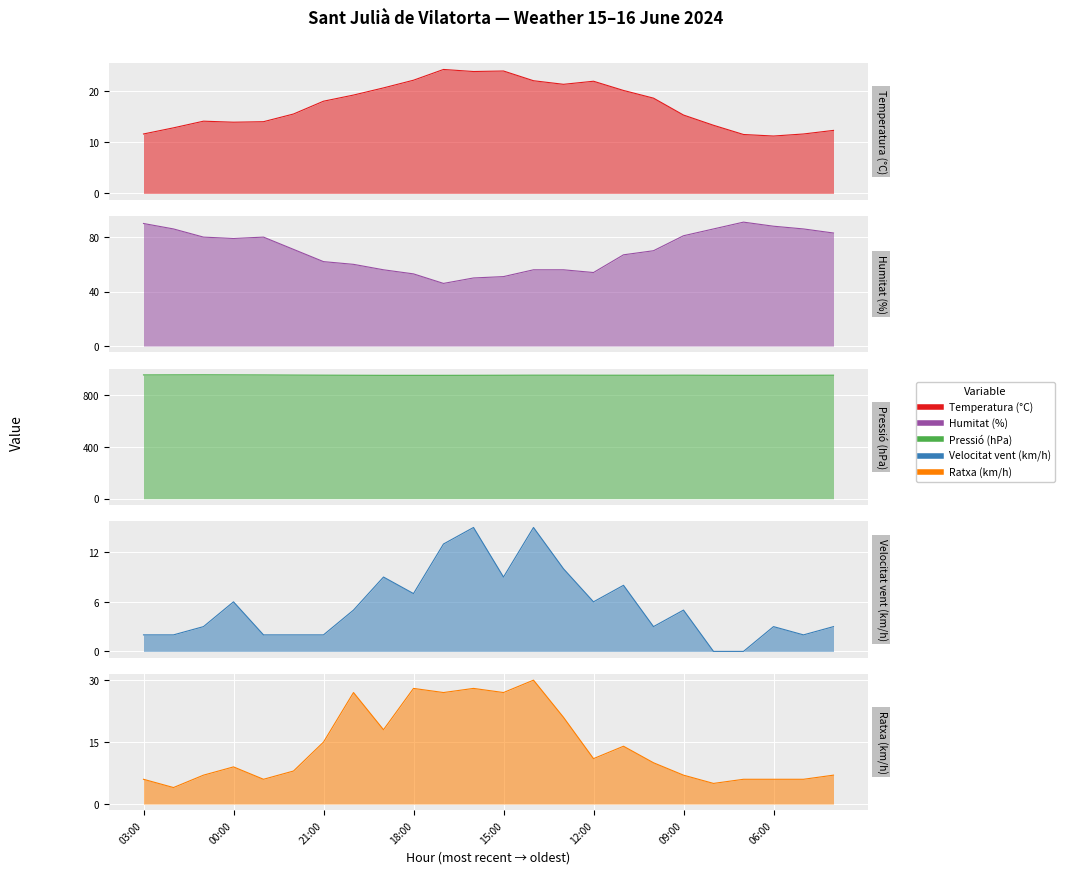

True or false: Ratxa (km/h) and Humitat (%) intersect in this chart.

False